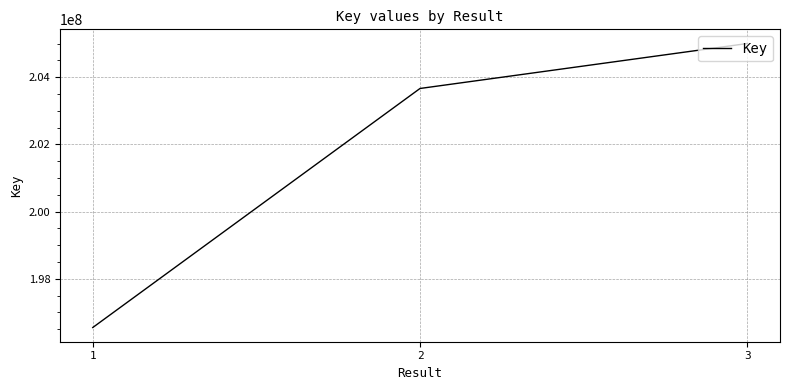

Rank the categories by value from lowest to highest.

1, 2, 3